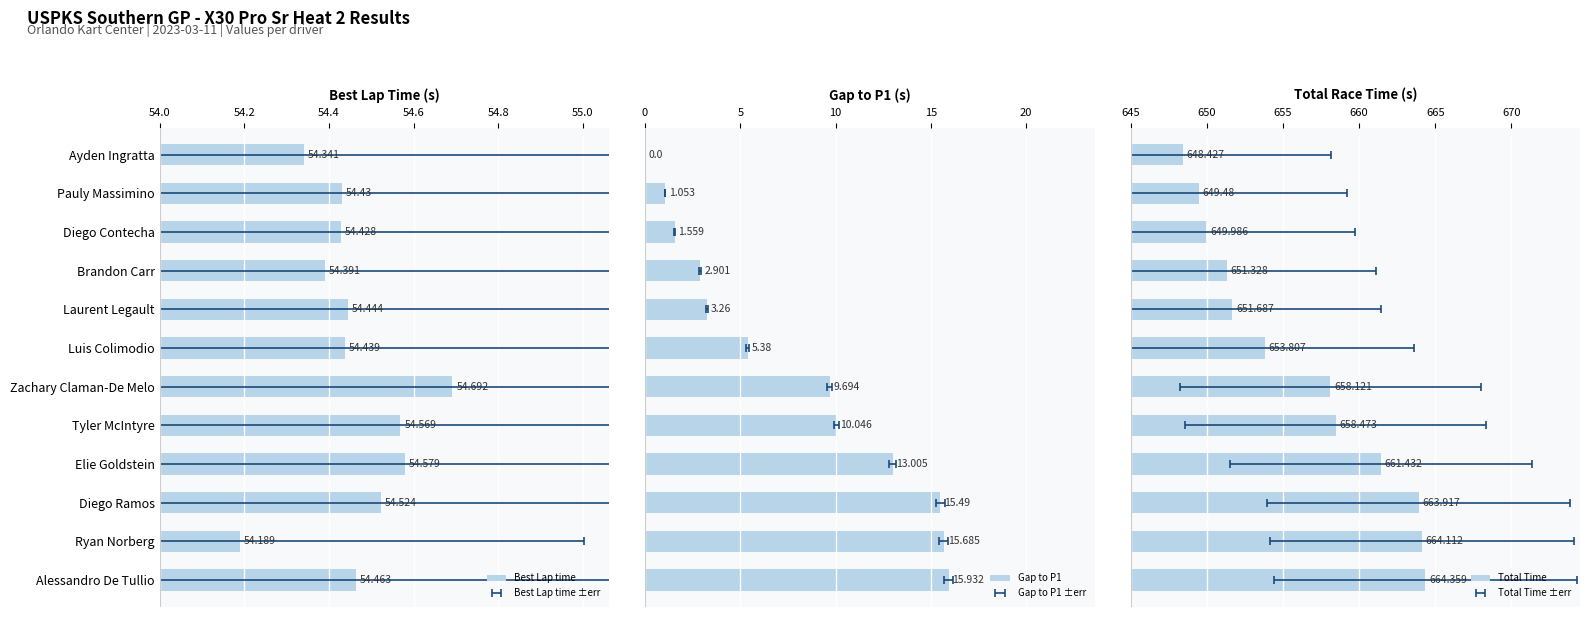

True or false: Gap to P1 has a value of 3.4 at Zachary Claman-De Melo.

False